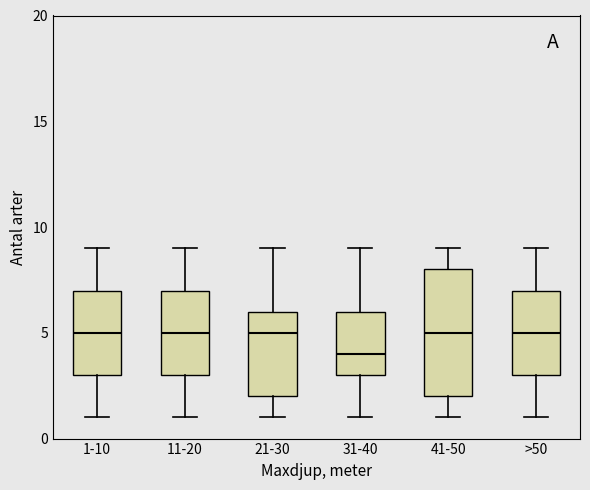

Which box is the tallest, from its lower edge to its upper edge?

41-50